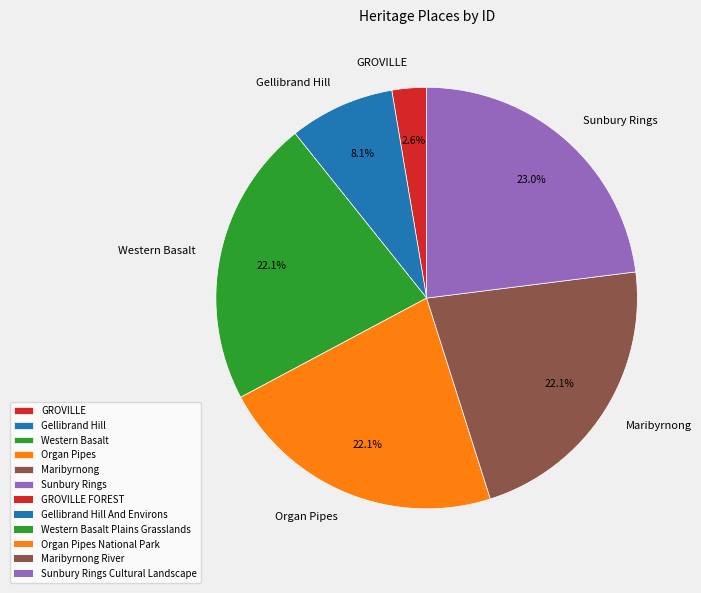

What is the ratio of the value at Gellibrand Hill to the value at Organ Pipes?

0.4